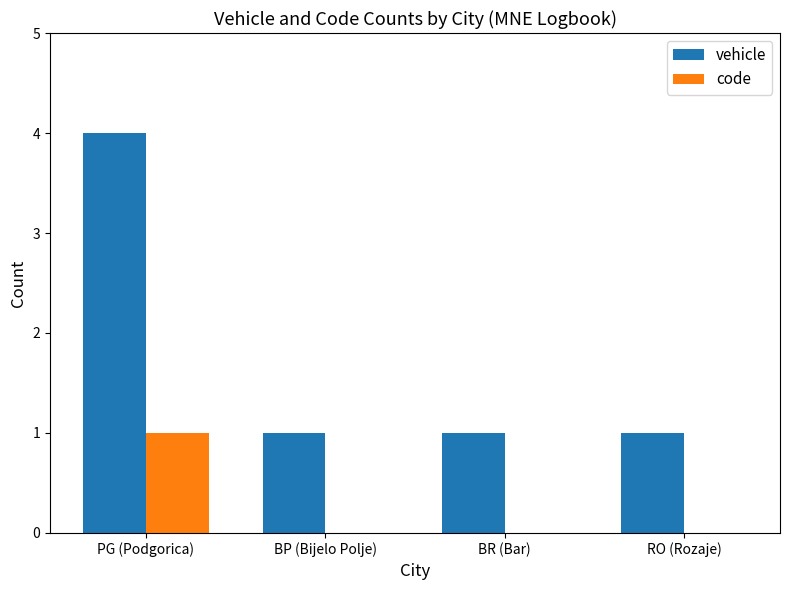

At which label does code reach its peak?

PG (Podgorica)